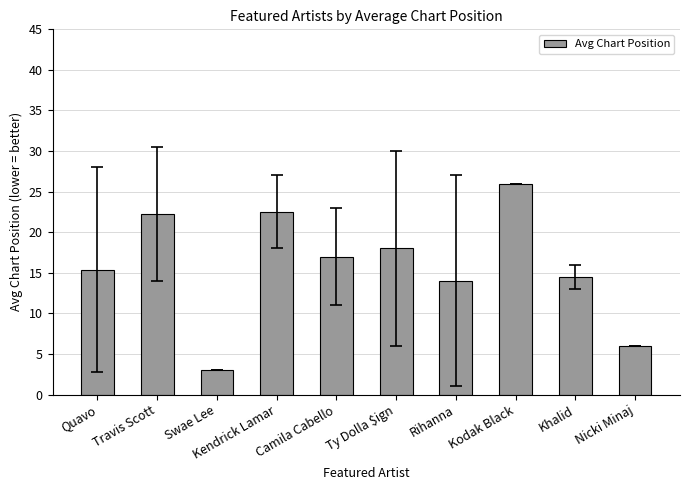

What is the approximate value at Rihanna?

14.0